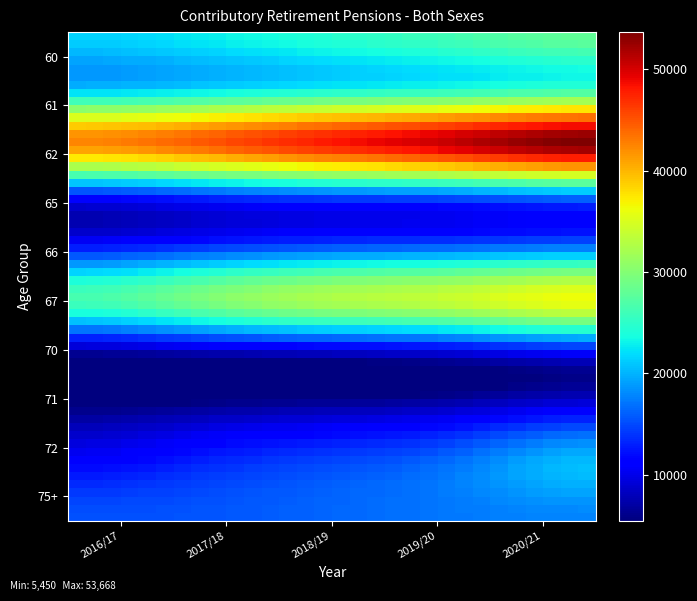

Reading left to right, transcribe all the data shown in this chart.

60: 2016/17=21484	2017/18=22741	2018/19=24549	2019/20=26374	2020/21=28037
61: 2016/17=20934	2017/18=22001	2018/19=23462	2019/20=24573	2020/21=25631
62: 2016/17=42418	2017/18=44742	2018/19=48011	2019/20=50947	2020/21=53668
65: 2016/17=12543	2017/18=14073	2018/19=15398	2019/20=16254	2020/21=17550
66: 2016/17=13504	2017/18=15150	2018/19=16698	2019/20=17551	2020/21=18449
67: 2016/17=26047	2017/18=29223	2018/19=32096	2019/20=33805	2020/21=35999
70: 2016/17=5450	2017/18=6313	2018/19=7097	2019/20=8089	2020/21=9577
71: 2016/17=5965	2017/18=6961	2018/19=7815	2019/20=8990	2020/21=10938
72: 2016/17=11415	2017/18=13274	2018/19=14912	2019/20=17079	2020/21=20515
75+: 2016/17=15279	2017/18=15524	2018/19=16336	2019/20=17226	2020/21=17876